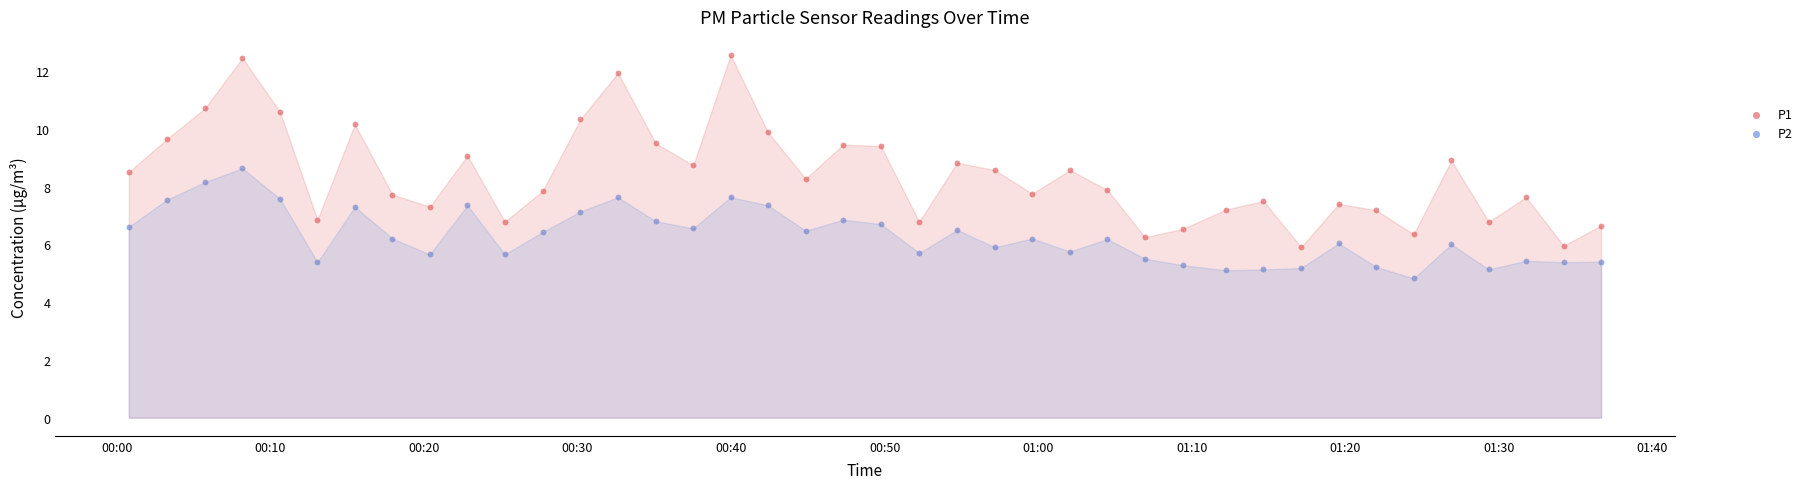

Which series contains the lowest Y value?

P2